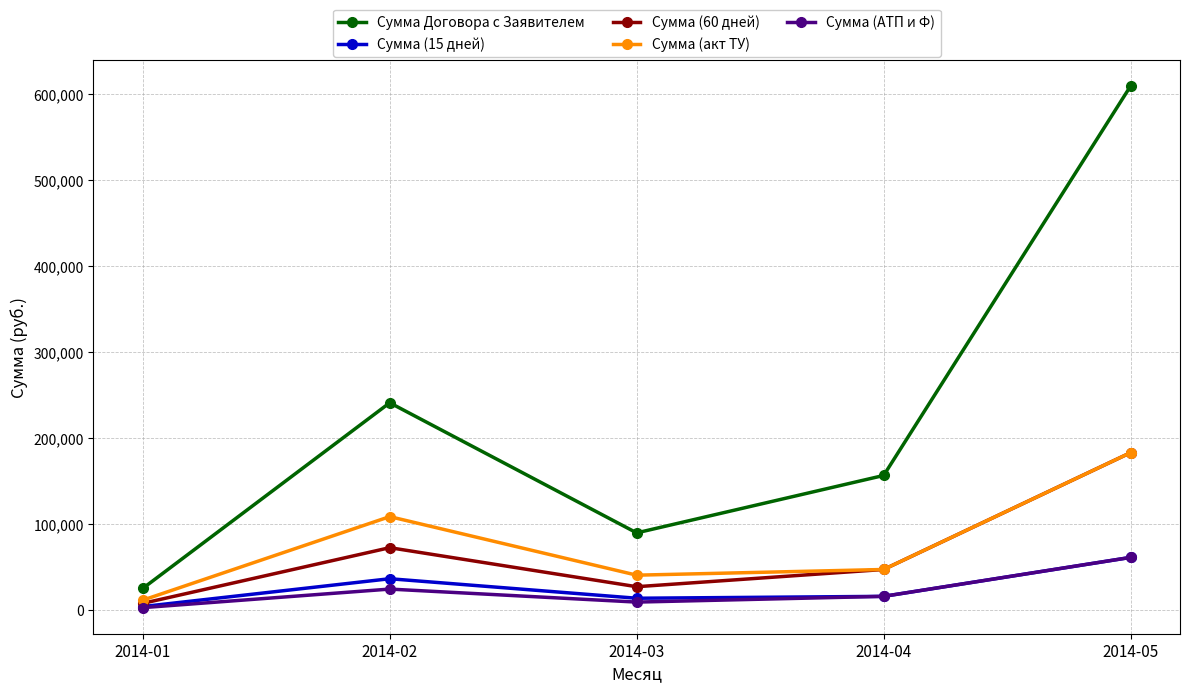

At which category does Сумма Договора с Заявителем reach its first local peak?

2014-02